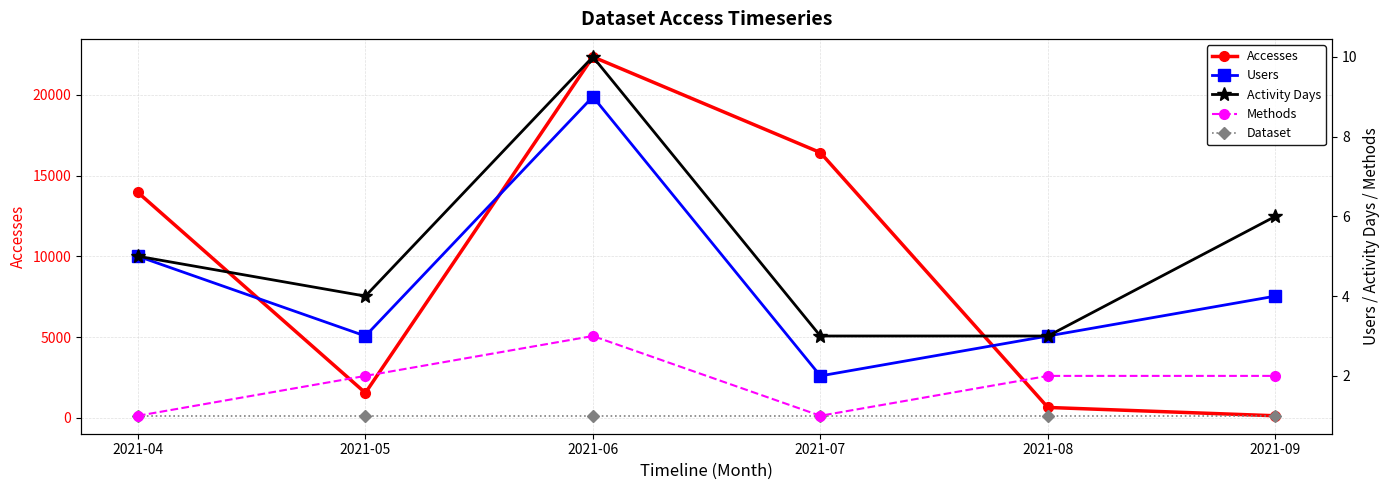

Reading left to right, list all the values displayed in this chart.

Accesses: 13955	1549	22347	16420	649	133
Users: 5	3	9	2	3	4
Activity Days: 5	4	10	3	3	6
Methods: 1	2	3	1	2	2
Dataset: 1	1	1	1	1	1